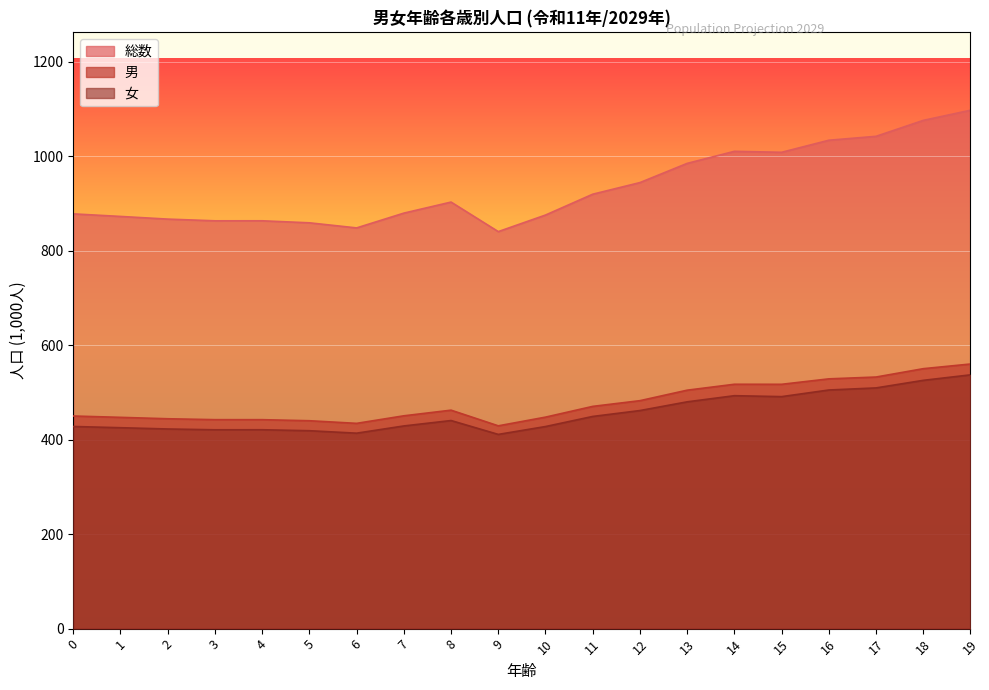

What is the difference between the maximum and minimum values in the 総数 series?

256.9